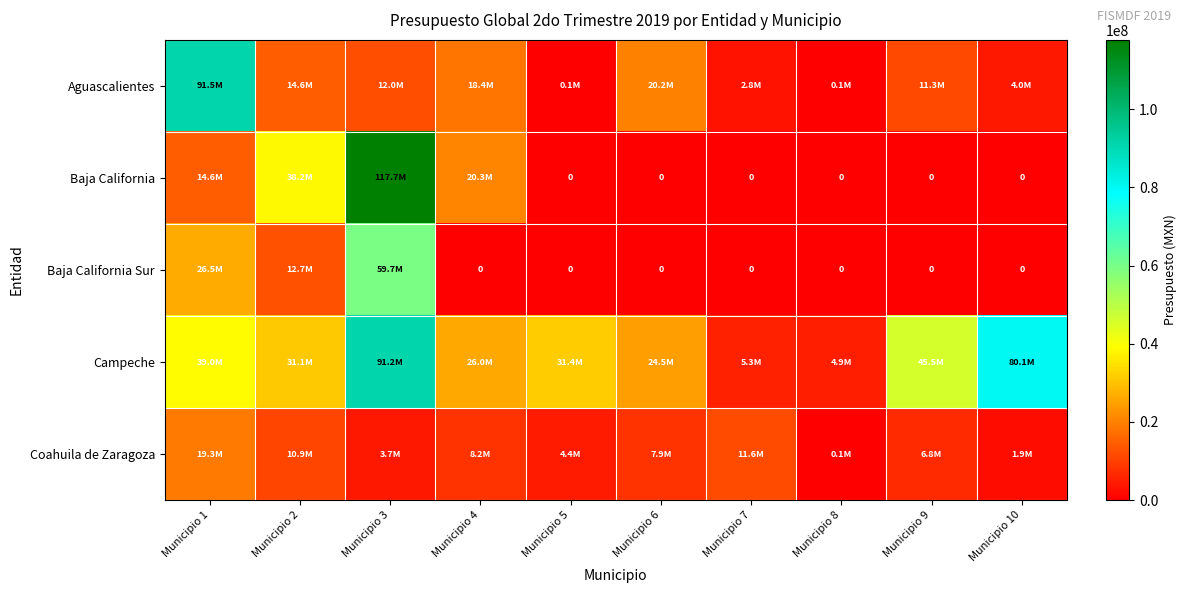

The Baja California series shows 117708515.2 at Municipio 3. True or false?

True